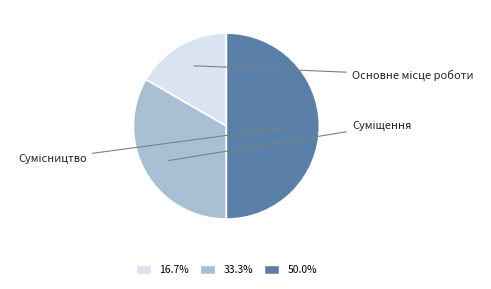

Approximately how many times larger is the value at 16.7% compared to 33.3%?

0.5